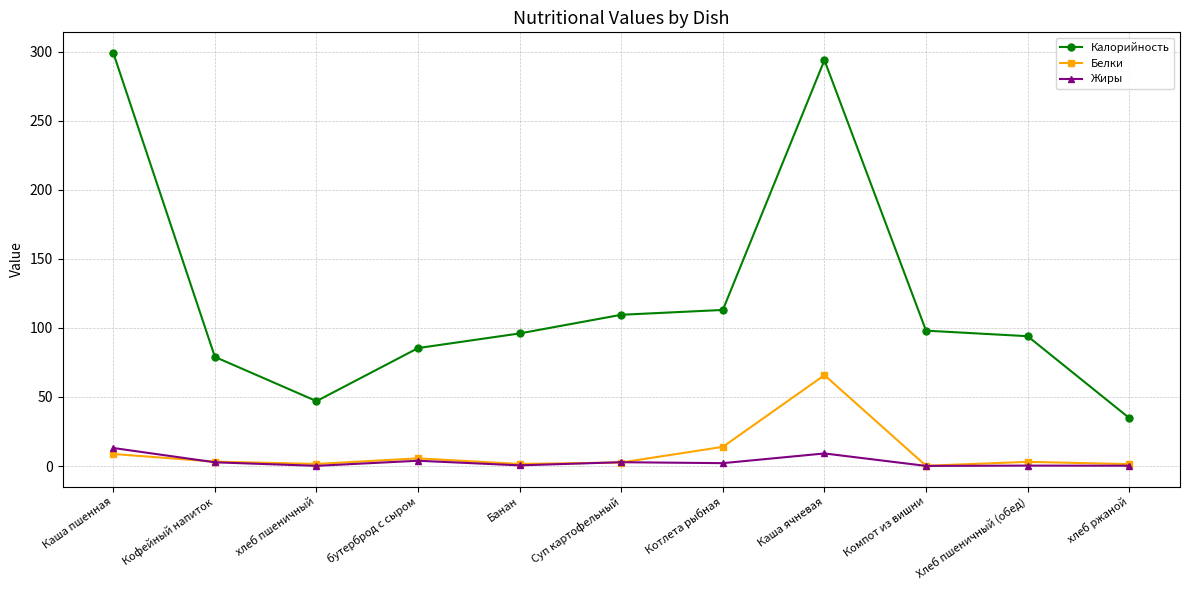

Which series has the largest range (max minus min)?

Калорийность